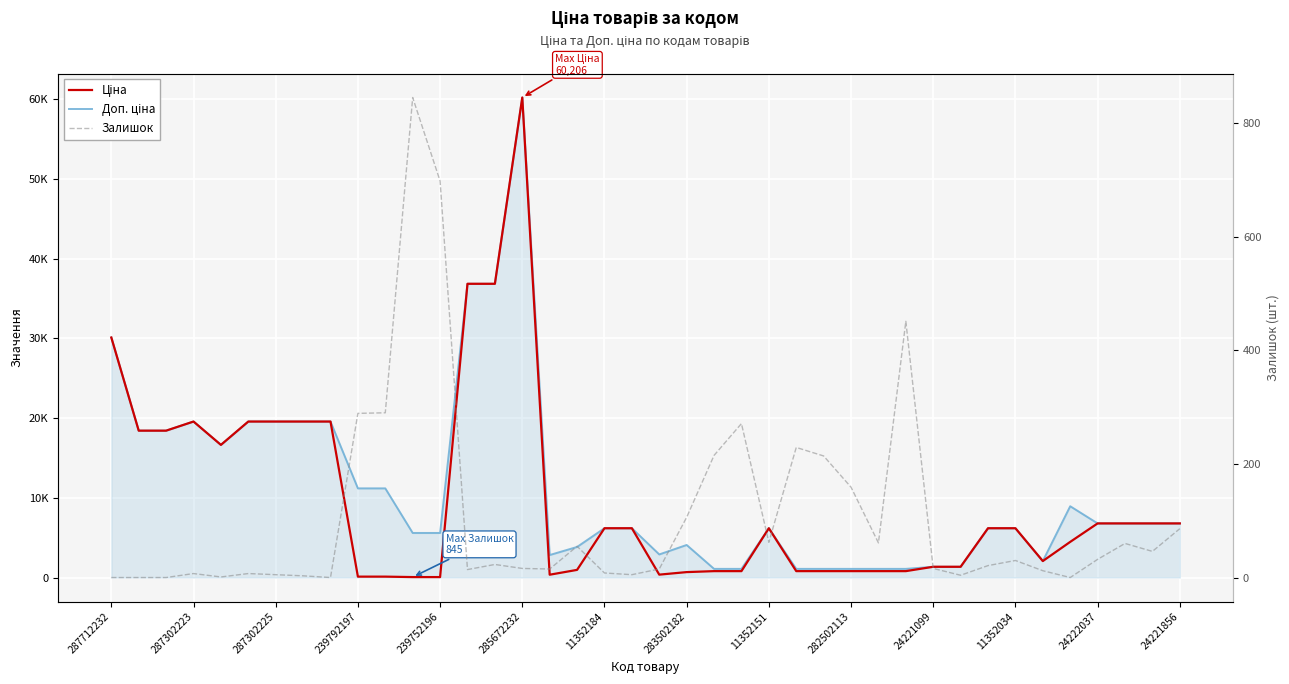

True or false: Залишок and Доп. ціна cross at least once.

False